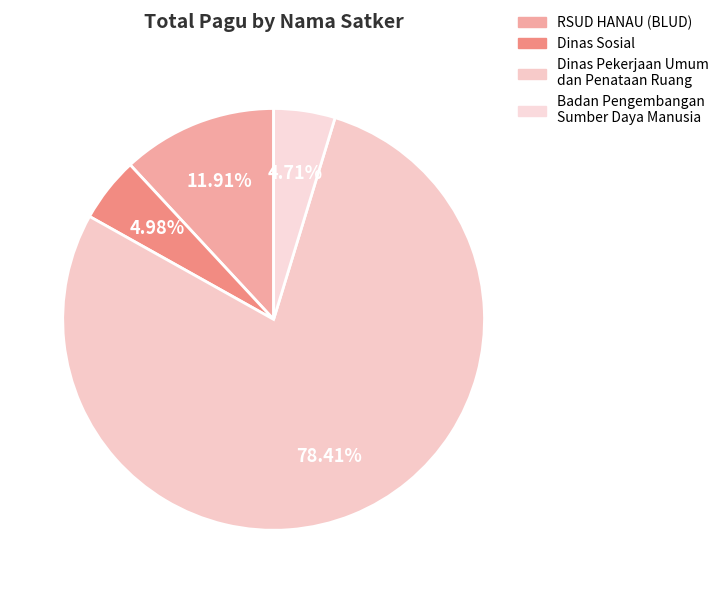

Count the number of slices in the pie.

4